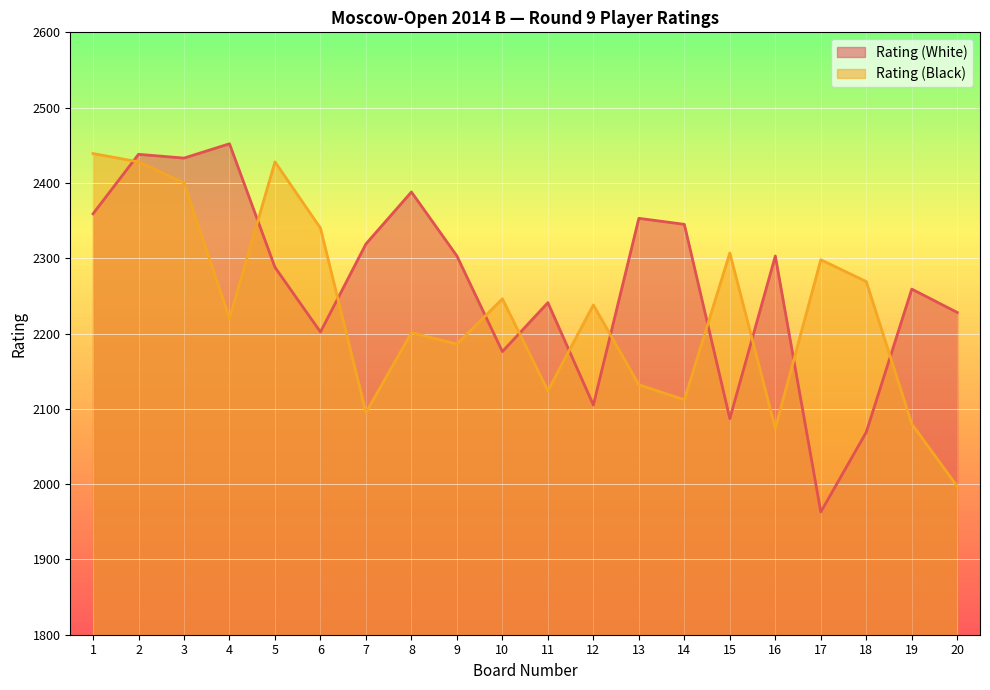

Count the number of data series in this chart.

2